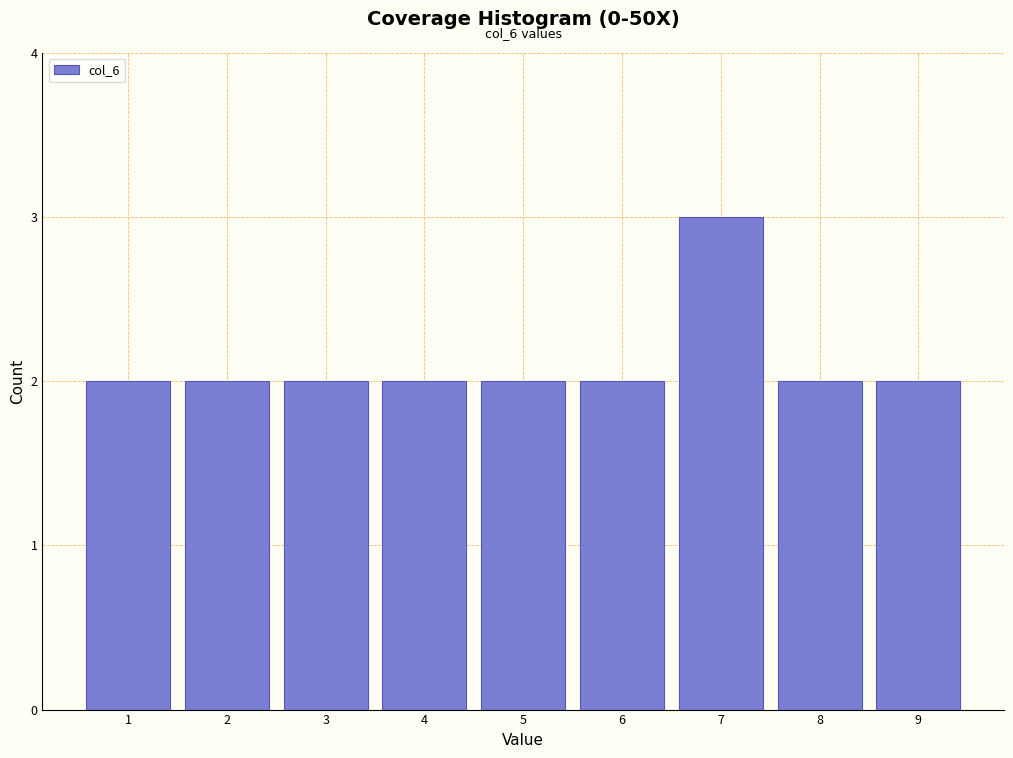

Which range on the x-axis has the tallest bar?

6.5 to 7.5